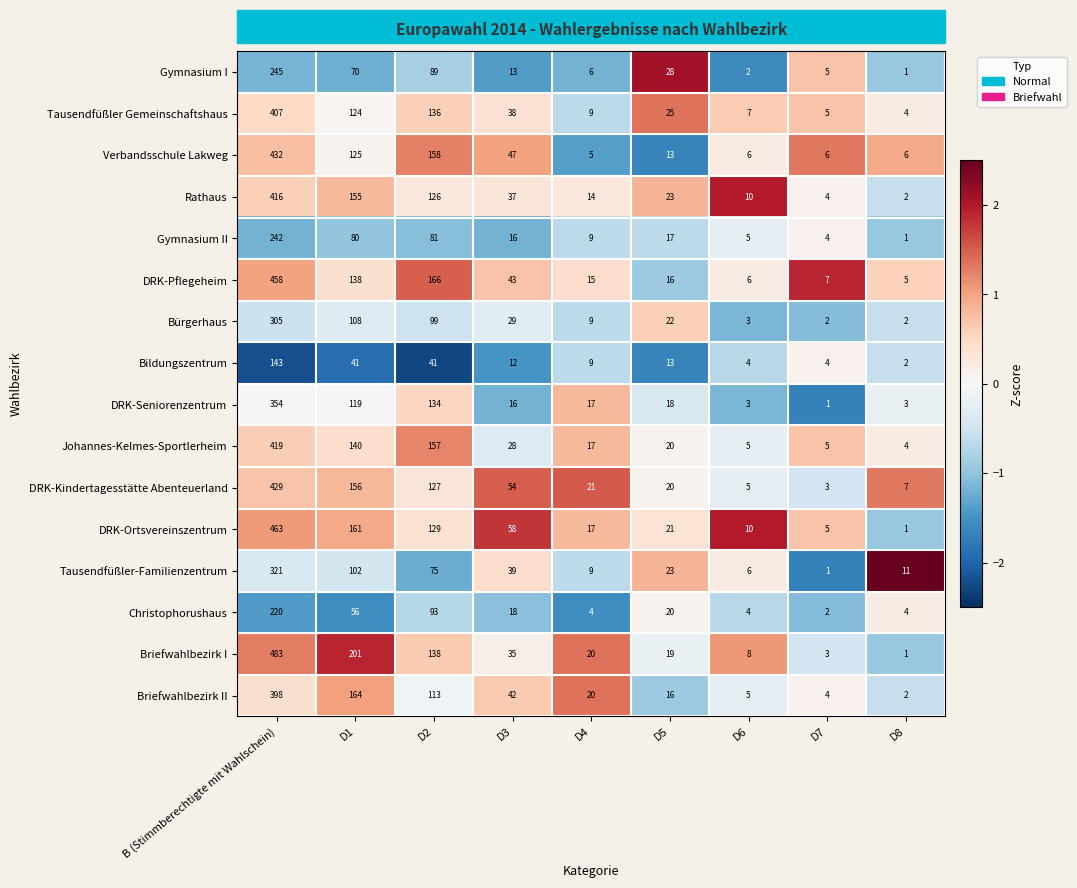

Count the number of categories in the chart.

9